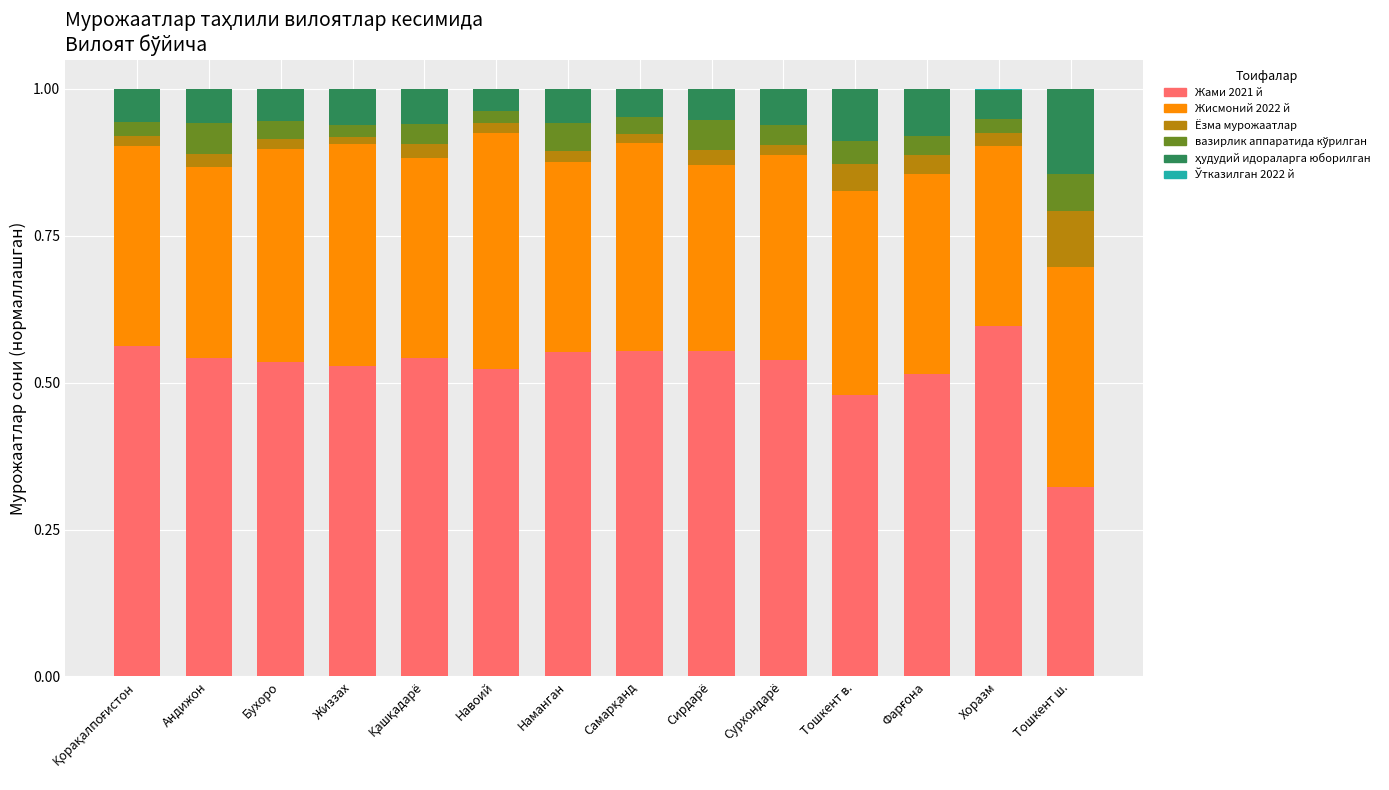

At which label does Жами 2021 й reach its peak?

Хоразм